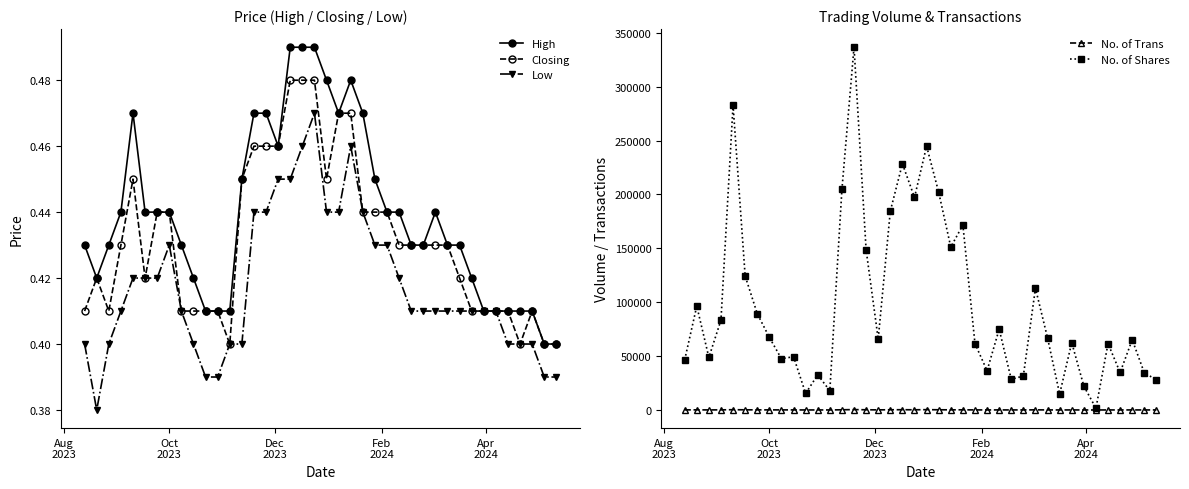

How many interior local peaks does the Low series have?

3